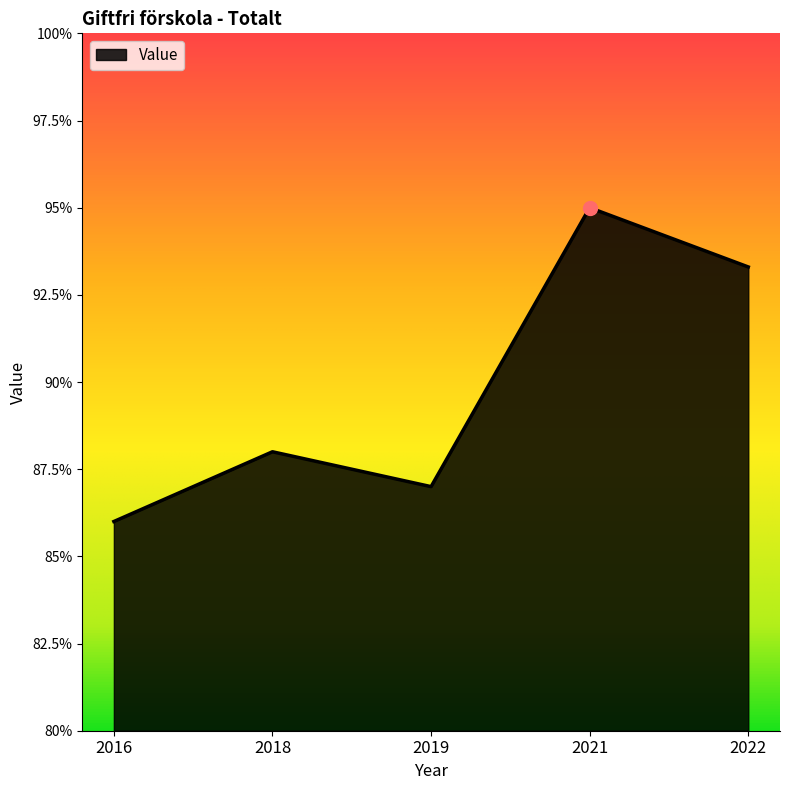

What is the change in value from 2018 to 2019?

-1.0